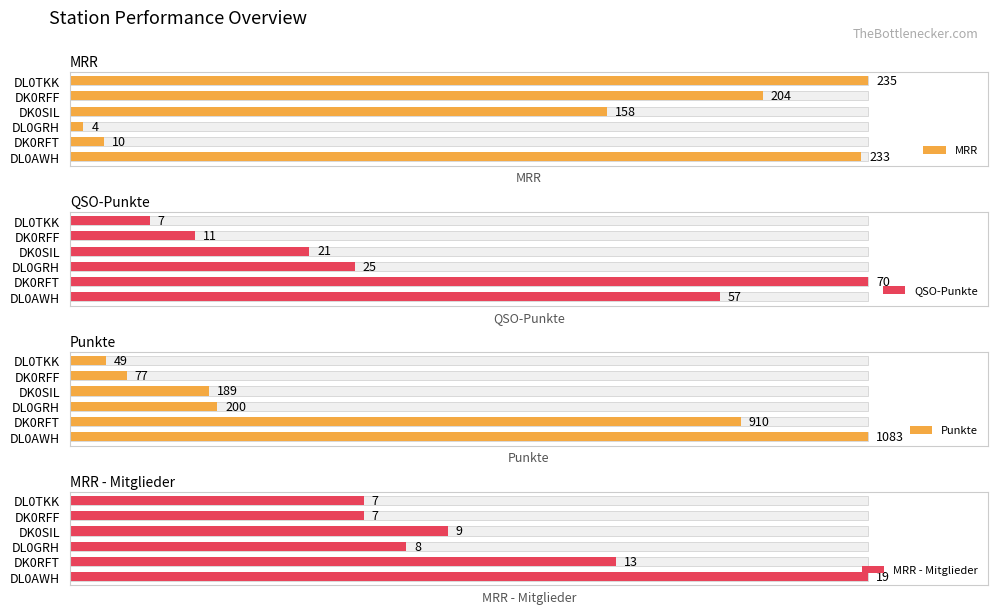

Which series changed the most between DL0GRH and DK0RFF?

MRR